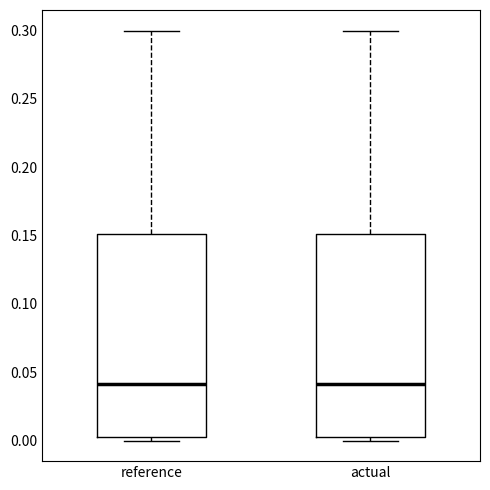

Reading left to right, read every box against the y-axis: the position of its median line, the range the box covers, and the ends of its whiskers. The values are not printed on the chart, so give them approximately, as read against the axis.

reference: median 0.040, box 0.005 to 0.150, whiskers 0.000 to 0.300
actual: median 0.040, box 0.005 to 0.150, whiskers 0.000 to 0.300